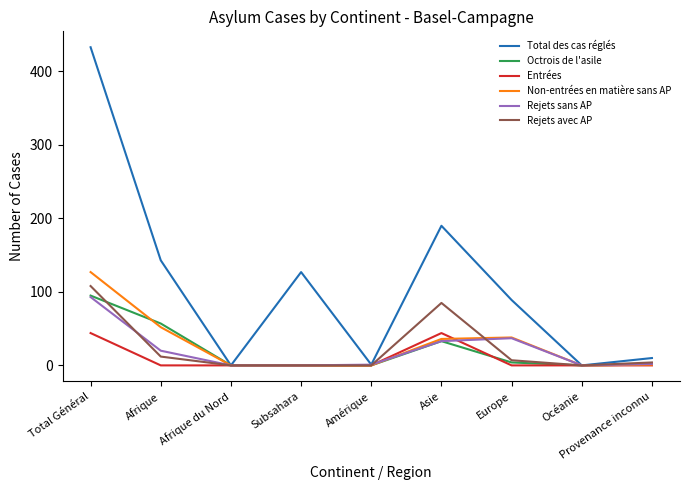

Which series has the largest total across all categories?

Total des cas réglés